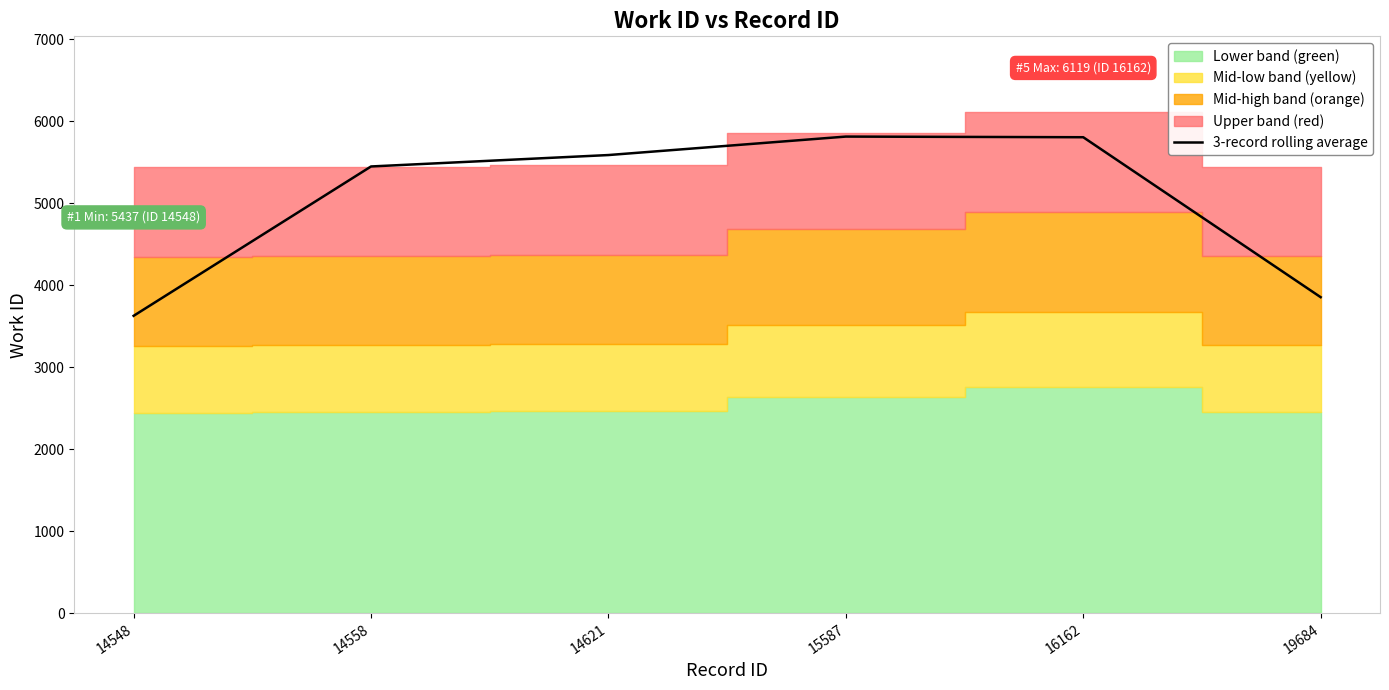

Rank the categories by value from highest to lowest.

15587, 16162, 14621, 14558, 19684, 14548